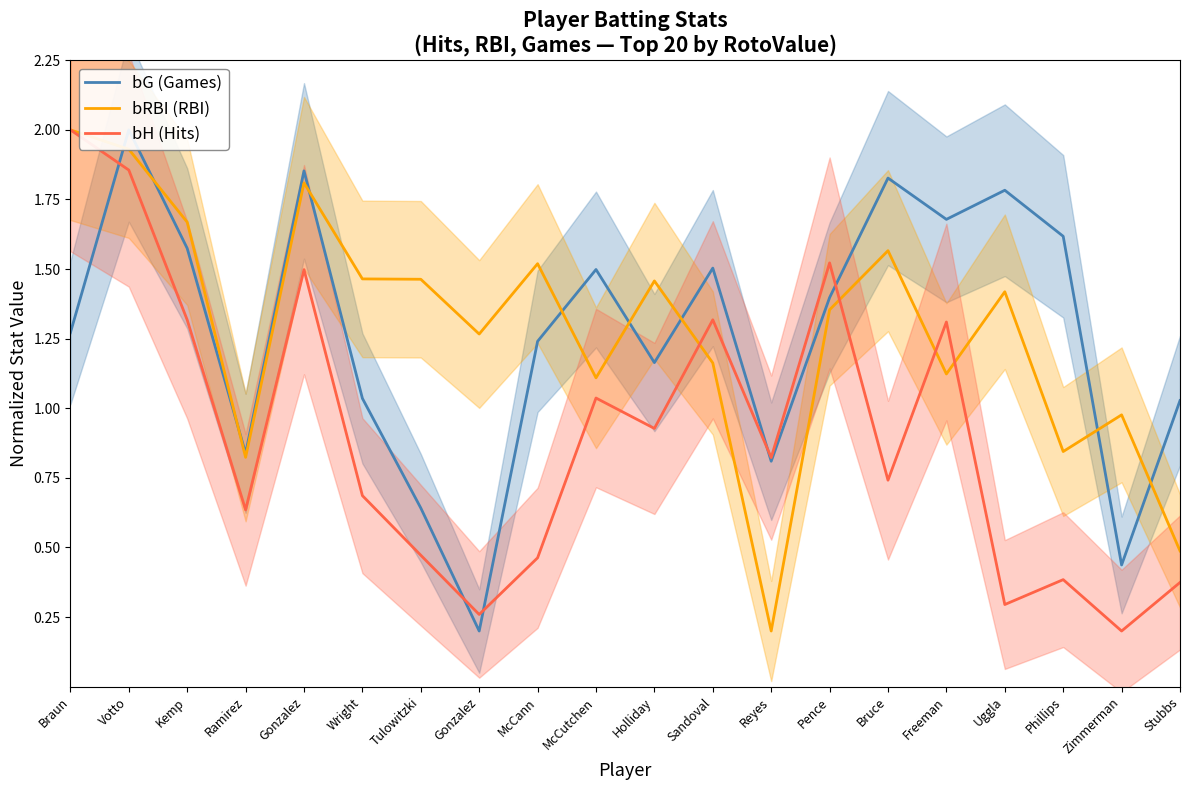

Reading right to left, extract all data points from this chart.

bG (Games): Stubbs=1.0	Zimmerman=0.4	Phillips=1.6	Uggla=1.8	Freeman=1.7	Bruce=1.8	Pence=1.4	Reyes=0.8	Sandoval=1.5	Holliday=1.2	McCutchen=1.5	McCann=1.2	Gonzalez=0.2	Tulowitzki=0.6	Wright=1.0	Gonzalez=1.9	Ramirez=0.8	Kemp=1.6	Votto=2.0	Braun=1.3
bRBI (RBI): Stubbs=0.5	Zimmerman=1.0	Phillips=0.8	Uggla=1.4	Freeman=1.1	Bruce=1.6	Pence=1.4	Reyes=0.2	Sandoval=1.2	Holliday=1.5	McCutchen=1.1	McCann=1.5	Gonzalez=1.3	Tulowitzki=1.5	Wright=1.5	Gonzalez=1.8	Ramirez=0.8	Kemp=1.7	Votto=1.9	Braun=2.0
bH (Hits): Stubbs=0.4	Zimmerman=0.2	Phillips=0.4	Uggla=0.3	Freeman=1.3	Bruce=0.7	Pence=1.5	Reyes=0.8	Sandoval=1.3	Holliday=0.9	McCutchen=1.0	McCann=0.5	Gonzalez=0.3	Tulowitzki=0.5	Wright=0.7	Gonzalez=1.5	Ramirez=0.6	Kemp=1.3	Votto=1.9	Braun=2.0